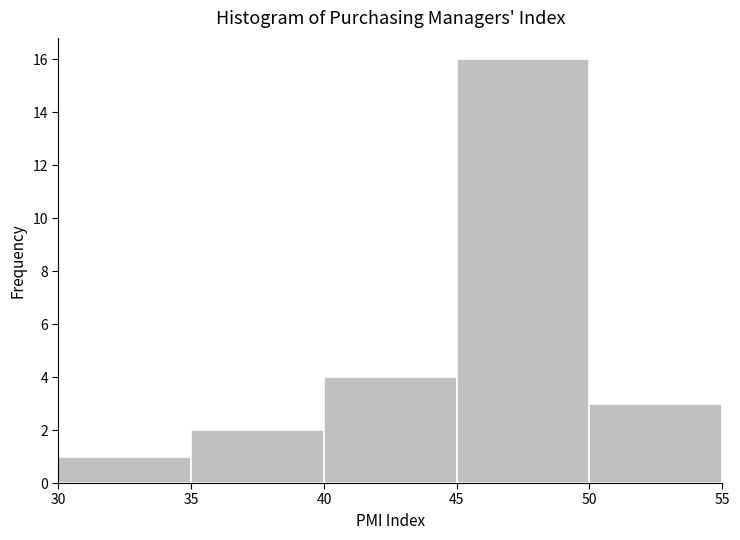

Which range on the x-axis has the tallest bar?

45 to 50